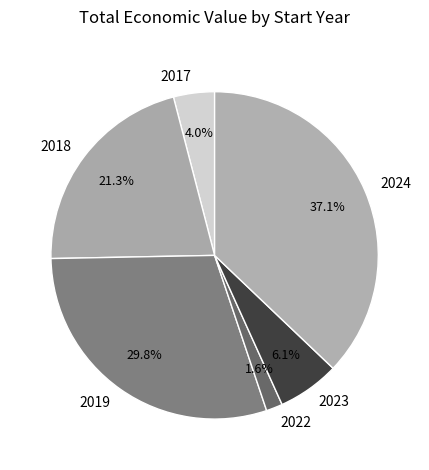

Which category has the smallest portion of the pie?

2022